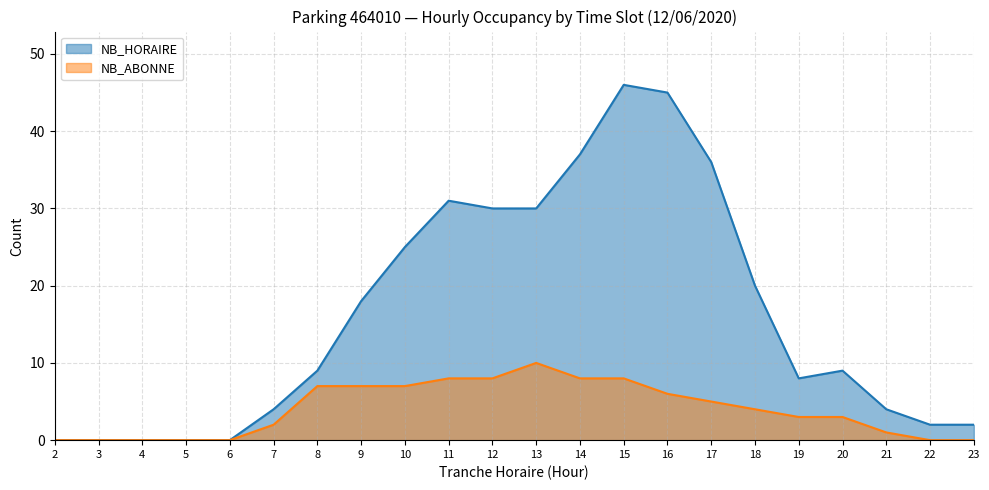

True or false: NB_HORAIRE and NB_ABONNE intersect in this chart.

False